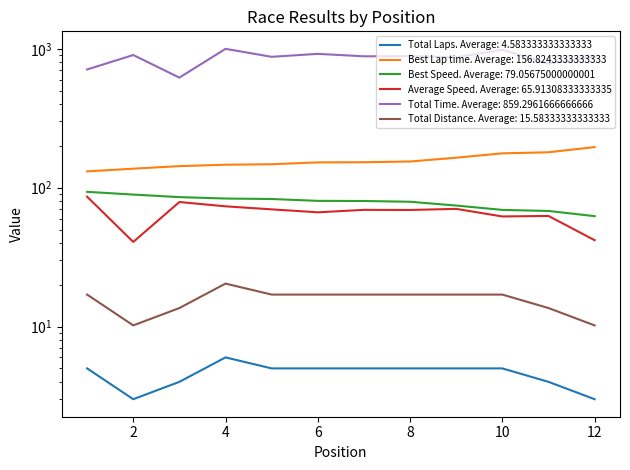

What is the value of the Best Lap time point at the 8th from the left?

154.5